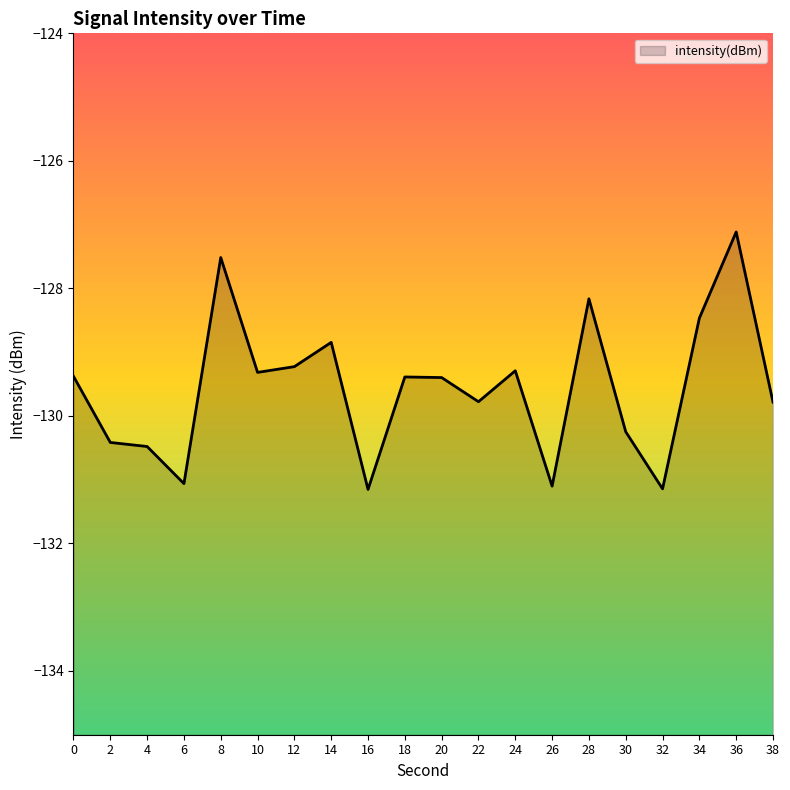

Is it true that the value at 20 is -129.4?

True